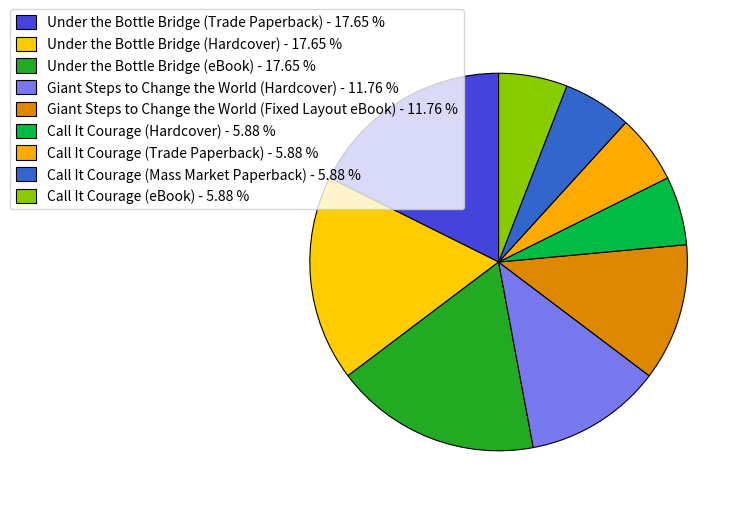

How many slices are in this pie chart?

9